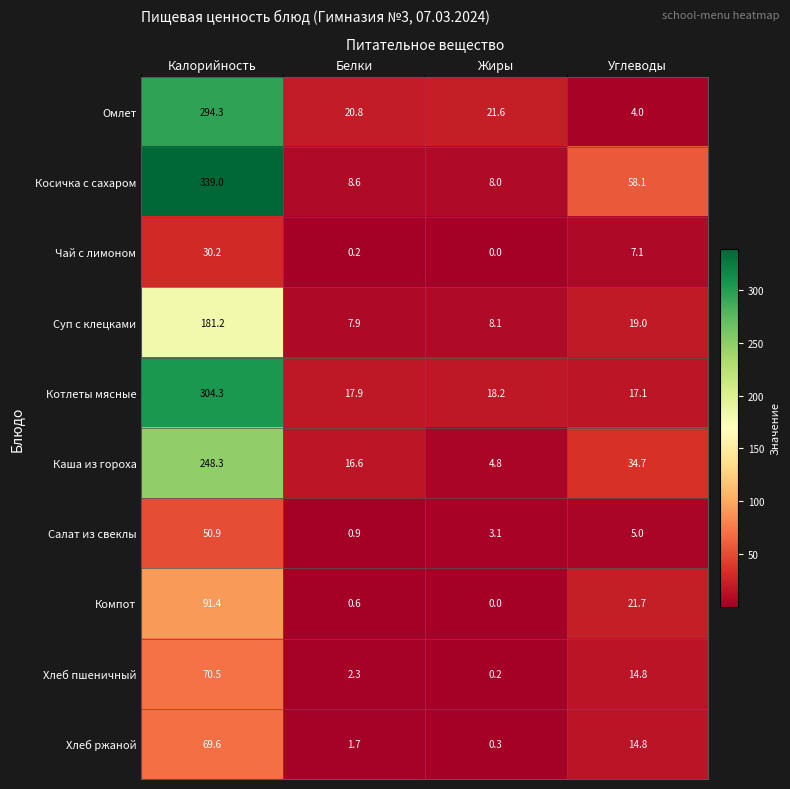

Rank the categories by Компот value from highest to lowest.

Калорийность, Углеводы, Белки, Жиры